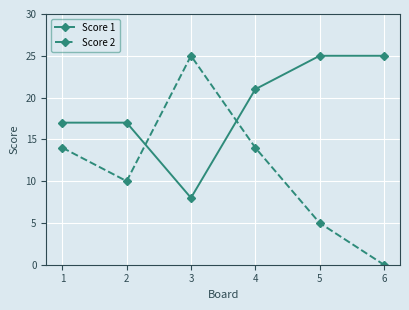

What are all the series names shown in the legend?

Score 1, Score 2